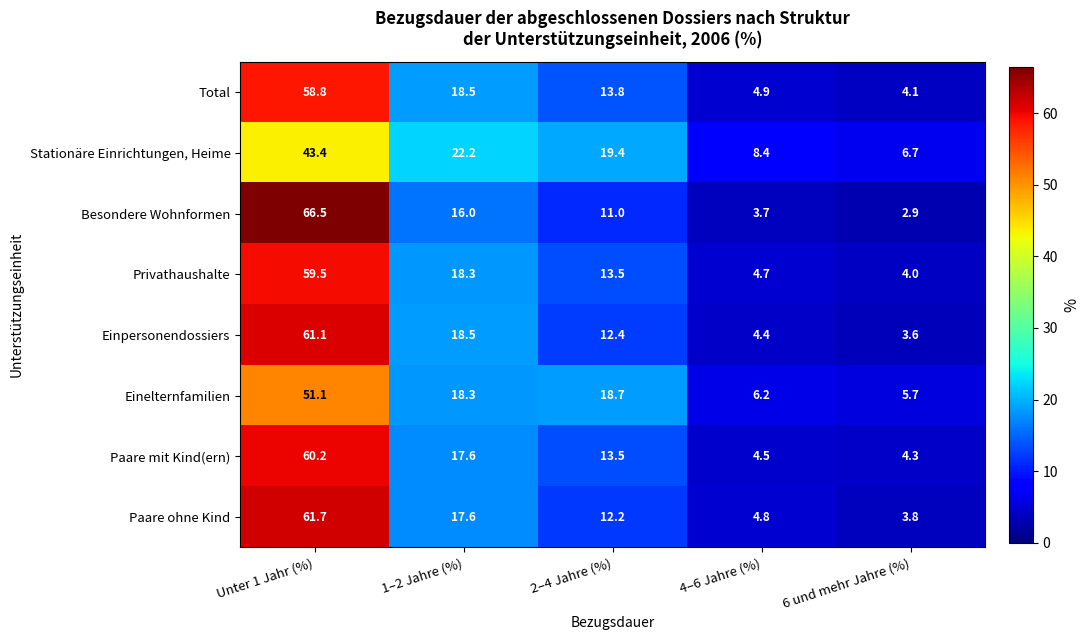

What is the difference between the second highest and second lowest values in the Besondere Wohnformen series?

12.3